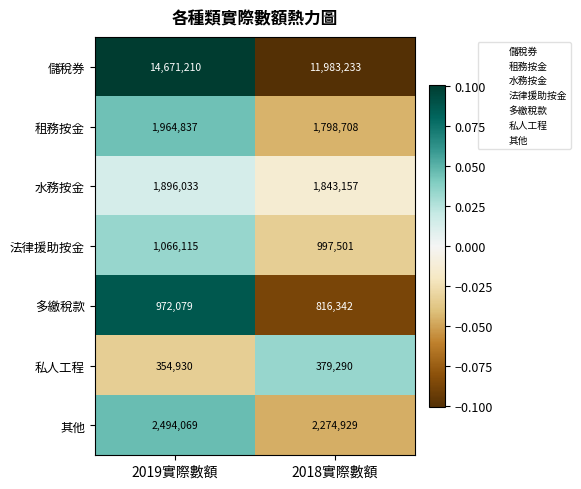

True or false: 多繳稅款 has a value of 445730 at 2018實際數額.

False